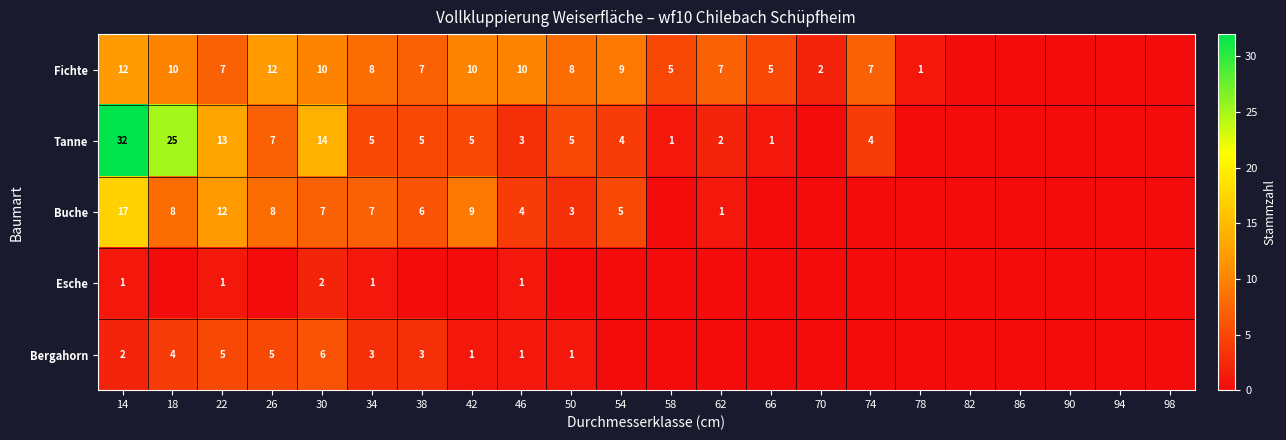

Is the value of Buche at 42 greater than the value of Fichte at 38?

Yes